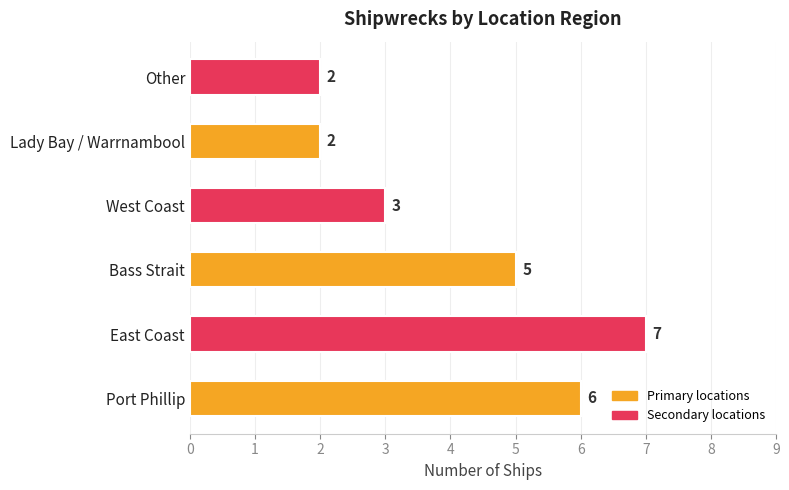

What is the approximate value at Bass Strait?

5